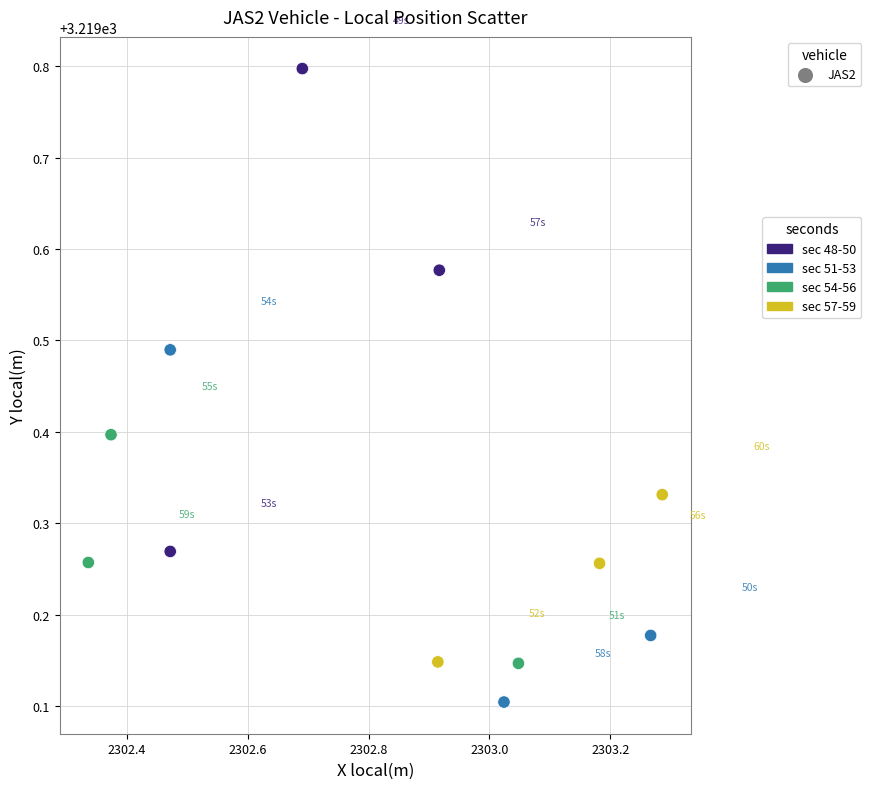

What is the range of Y values (max minus min)?

0.7